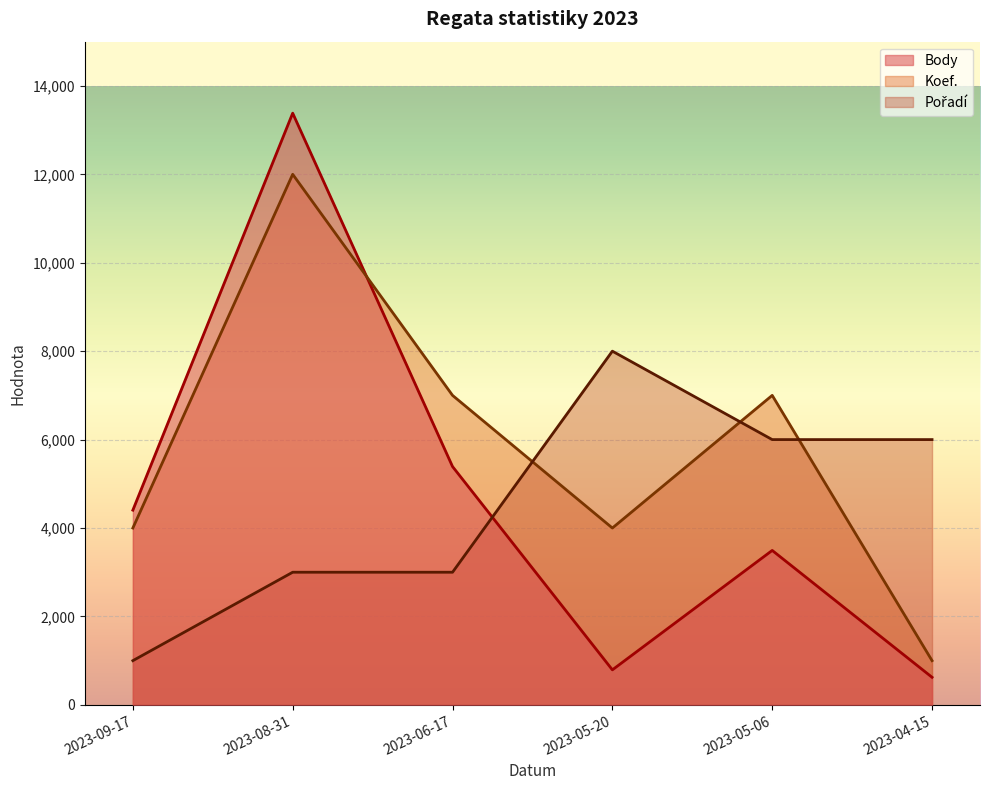

How many intersections are there between Pořadí and Koef.?

3